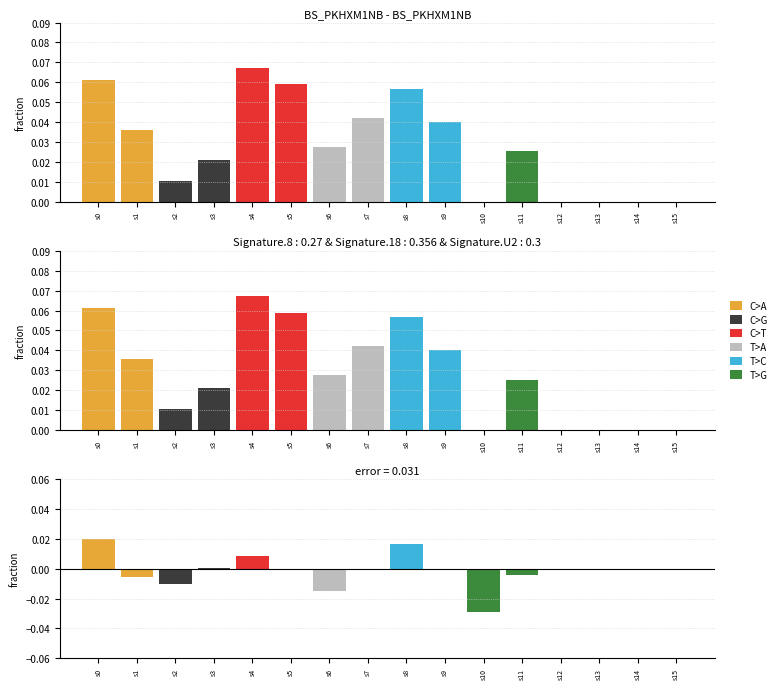

Is it true that C>G equals -0.0 at s2?

False